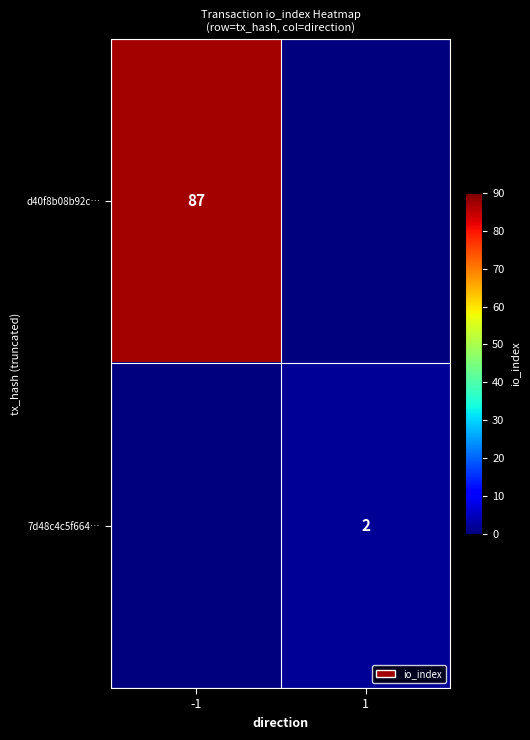

Is it true that 7d48c4c5f664… equals 1 at 1?

False